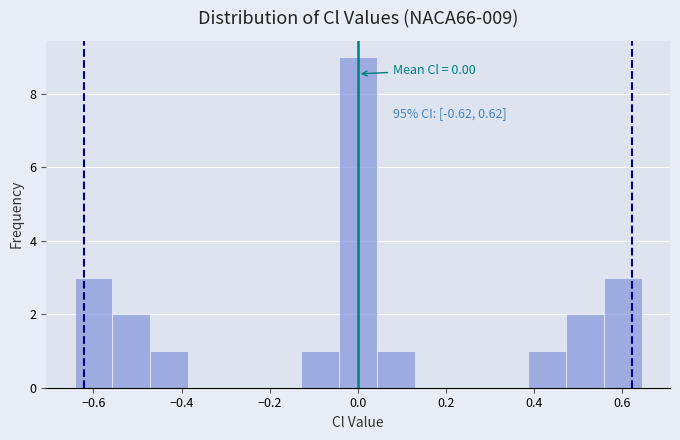

Over which range of the x-axis is the bar tallest?

-0.04 to 0.04